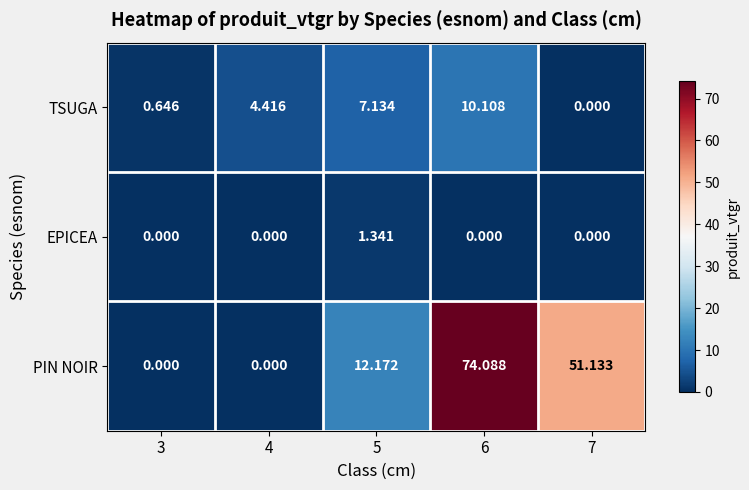

Which series has the largest range (max minus min)?

PIN NOIR